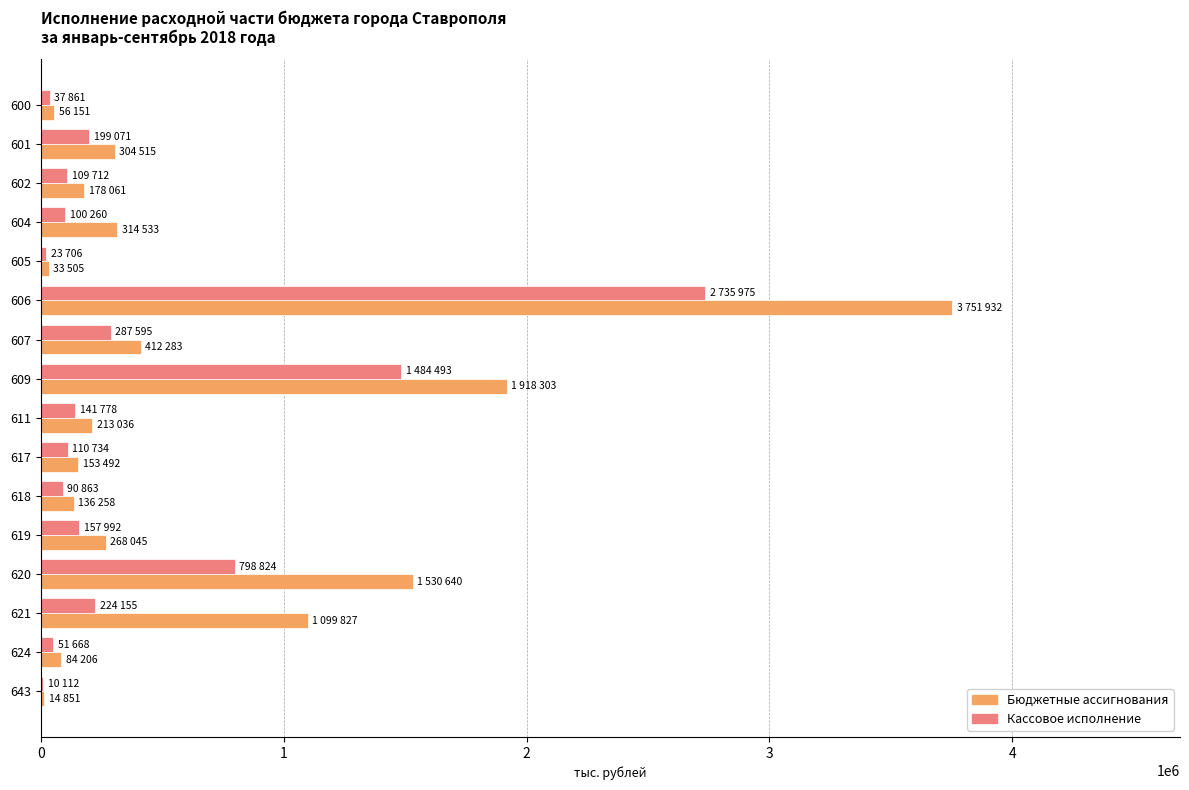

The value of Бюджетные ассигнования at 604 is 314533. True or false?

True